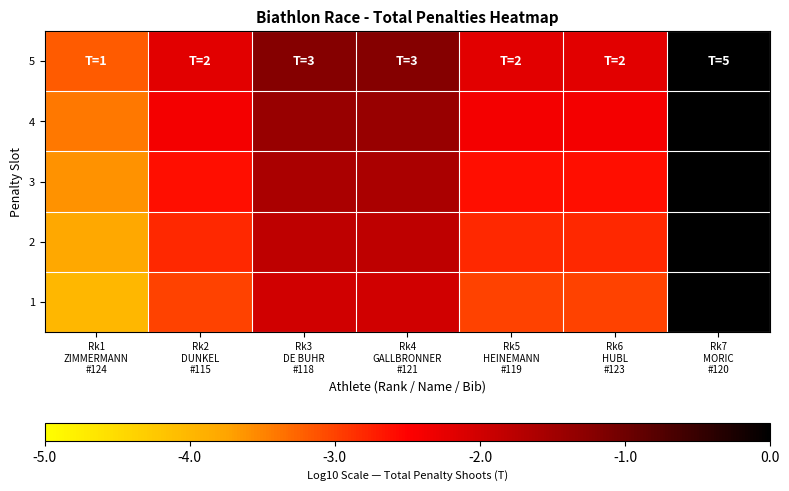

Which has a higher value, Rk4
GALLBRONNER
#121 or Rk5
HEINEMANN
#119?

Rk4
GALLBRONNER
#121